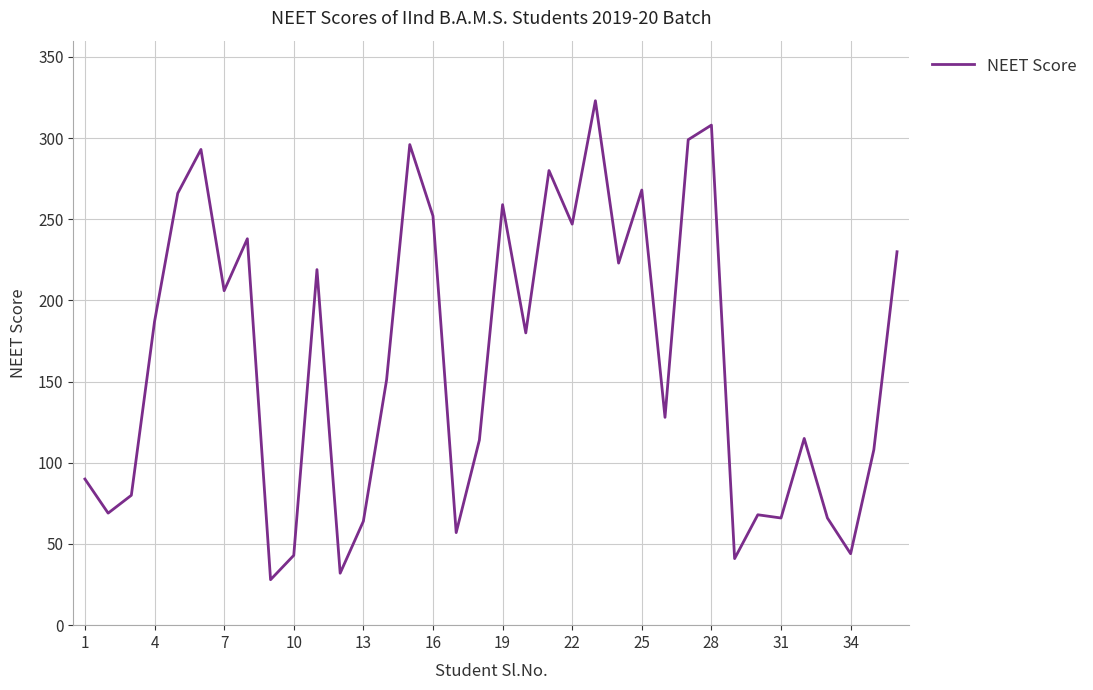

What is the maximum value shown in the chart?

323